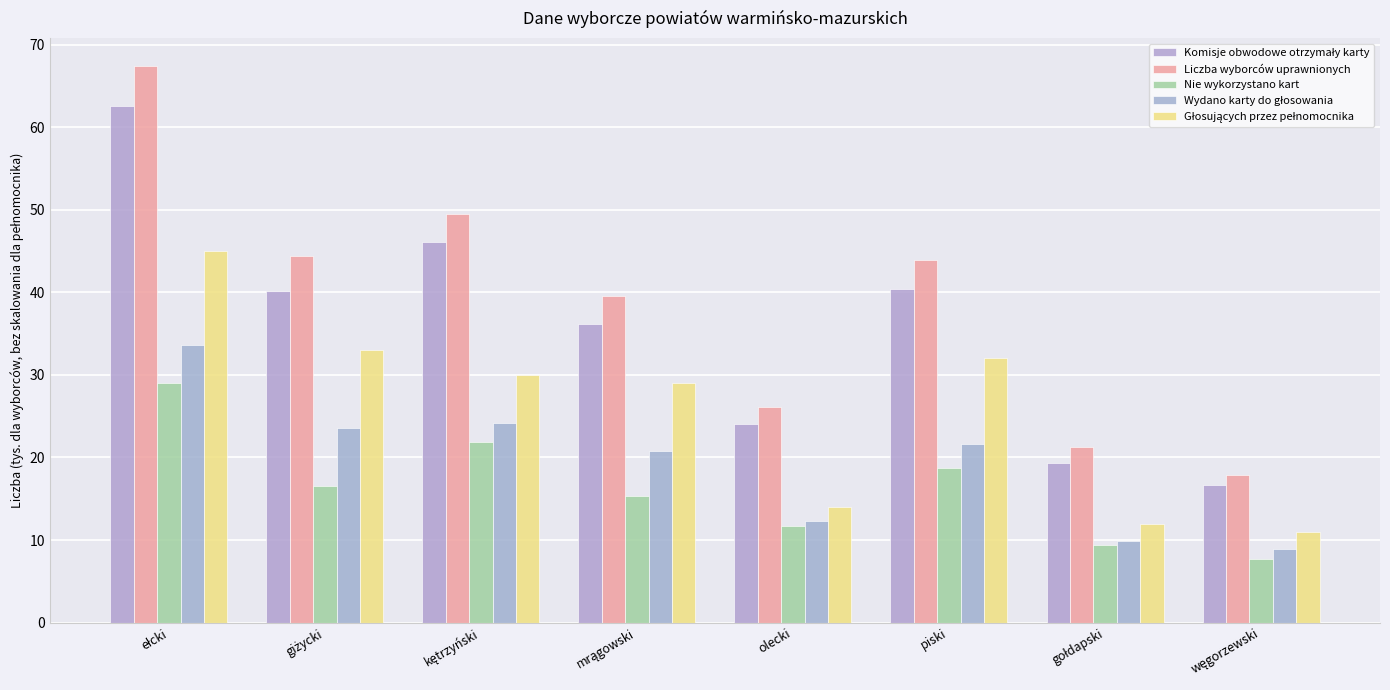

Between giżycki and piski, which series saw the biggest shift?

Nie wykorzystano kart